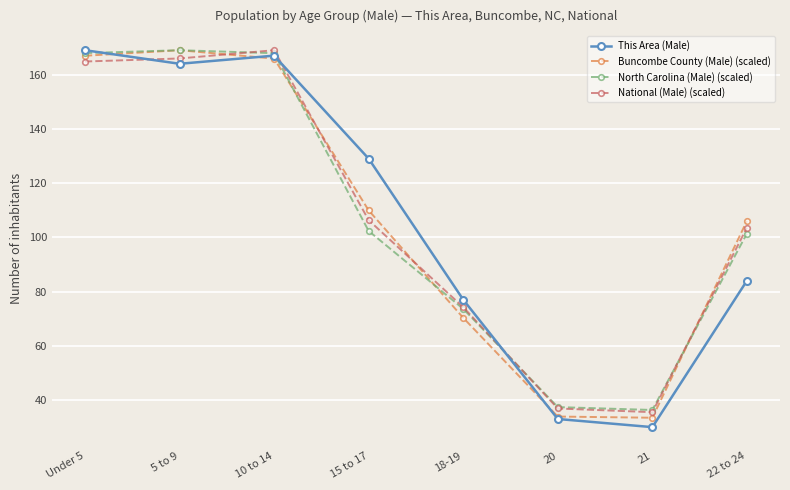

Which series changed the most between Under 5 and 20?

This Area (Male)